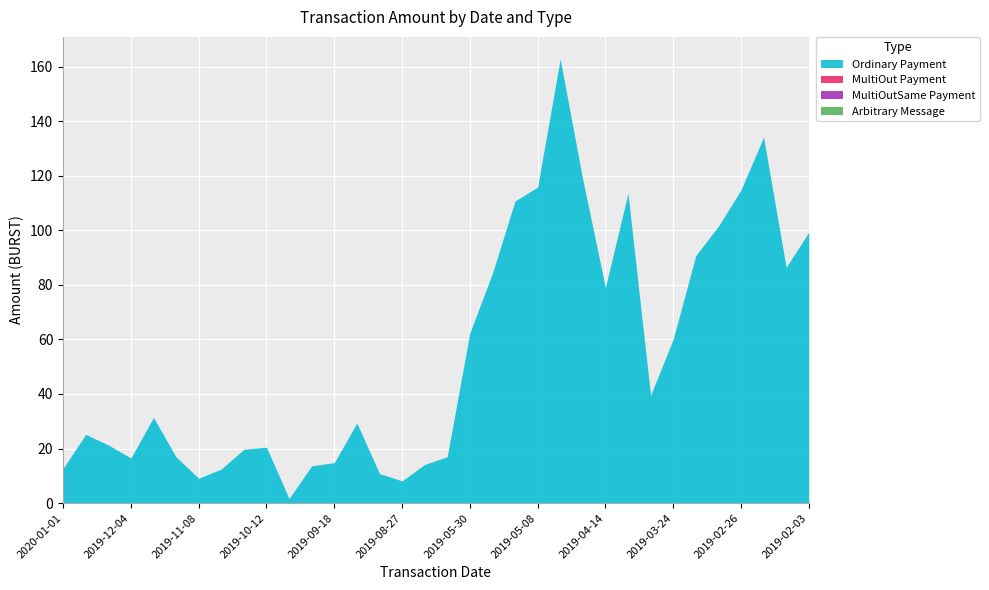

The Ordinary Payment series shows 114.8 at 2019-02-26. True or false?

True